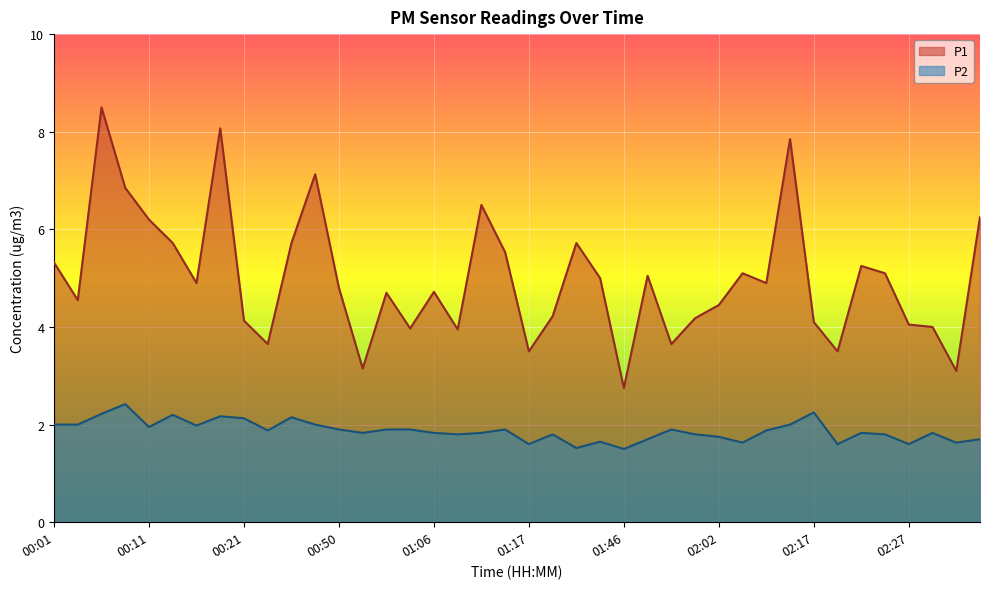

Reading left to right, list all the values displayed in this chart.

P1: 5.3	4.5	8.5	6.8	6.2	5.7	4.9	8.1	4.1	3.6	5.7	7.1	4.8	3.1	4.7	4.0	4.7	4.0	6.5	5.5	3.5	4.2	5.7	5.0	2.8	5.0	3.6	4.2	4.5	5.1	4.9	7.8	4.1	3.5	5.2	5.1	4.0	4.0	3.1	6.2
P2: 2.0	2.0	2.2	2.4	1.9	2.2	2.0	2.2	2.1	1.9	2.1	2.0	1.9	1.8	1.9	1.9	1.8	1.8	1.8	1.9	1.6	1.8	1.5	1.6	1.5	1.7	1.9	1.8	1.8	1.6	1.9	2.0	2.2	1.6	1.8	1.8	1.6	1.8	1.6	1.7